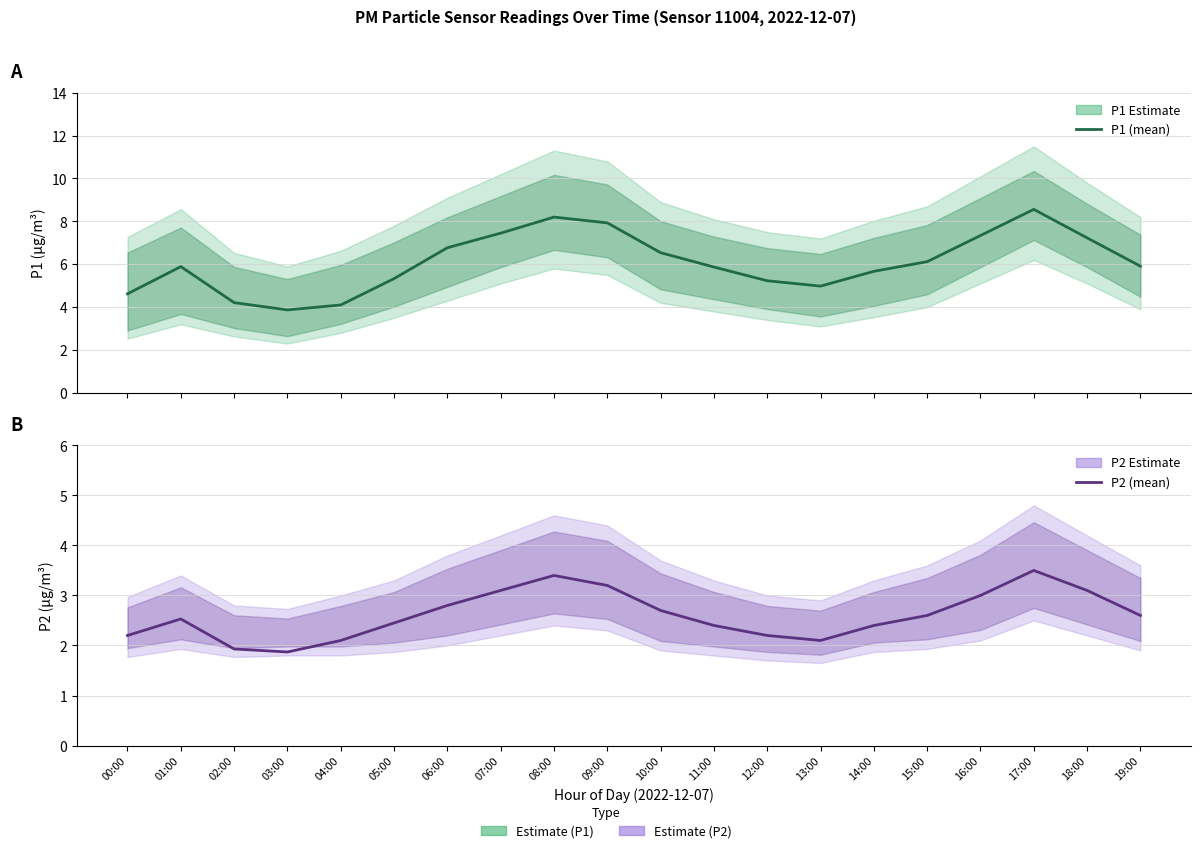

What is the difference between the P2 estimate values at 02:00 and 00:00?

0.3